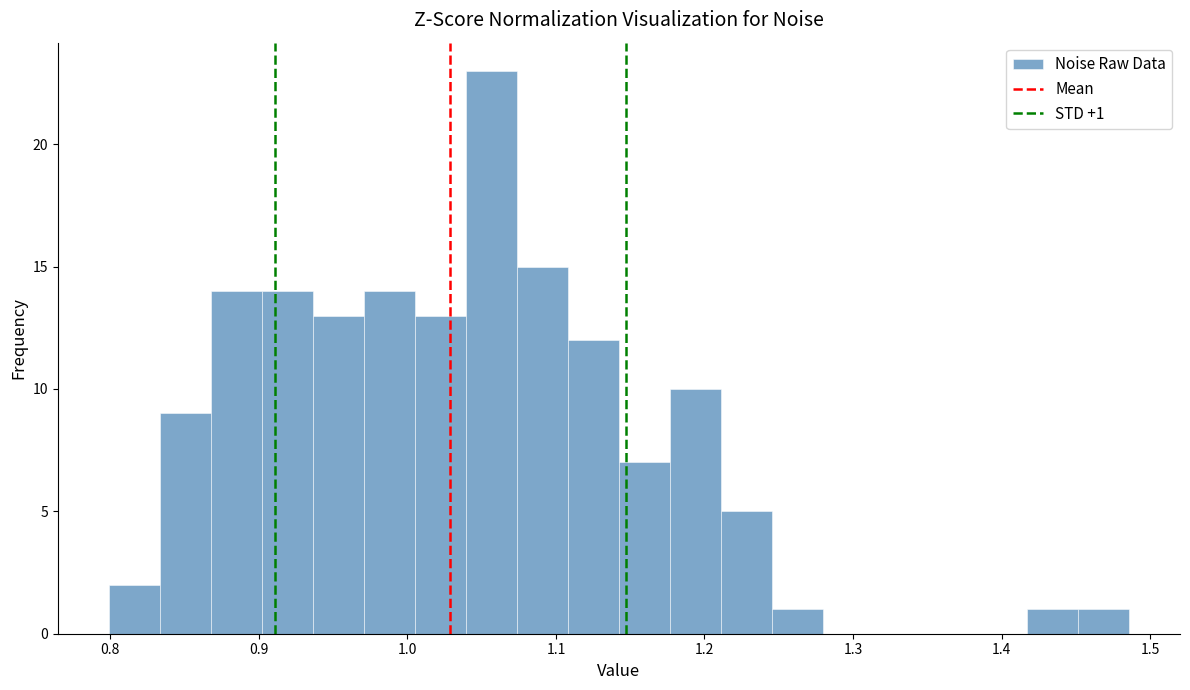

Read against the x-axis, roughly where is the centre of the tallest bar?

1.06